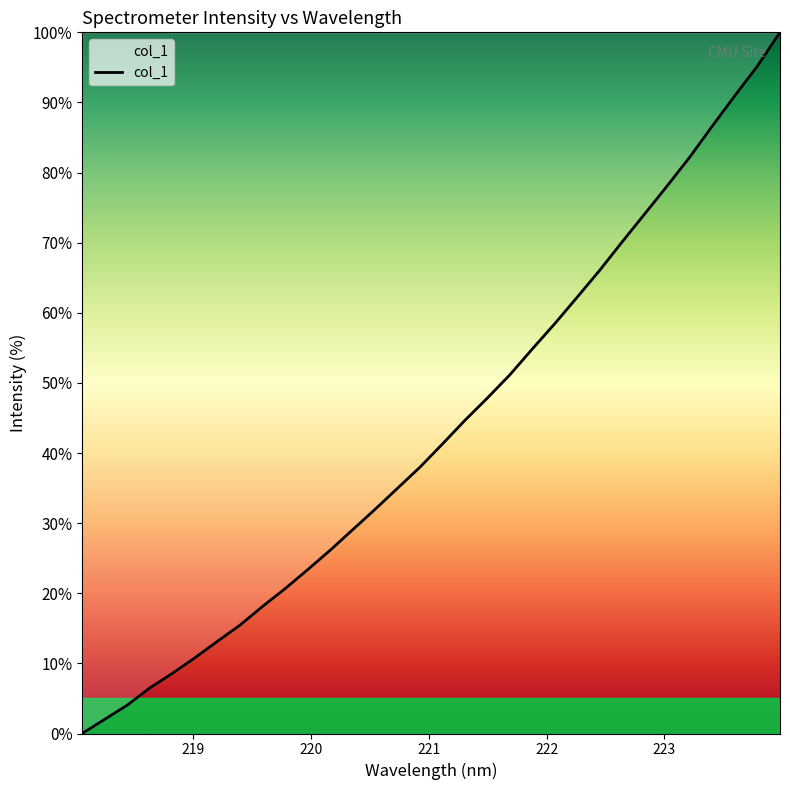

What is the greatest value displayed?

100.0